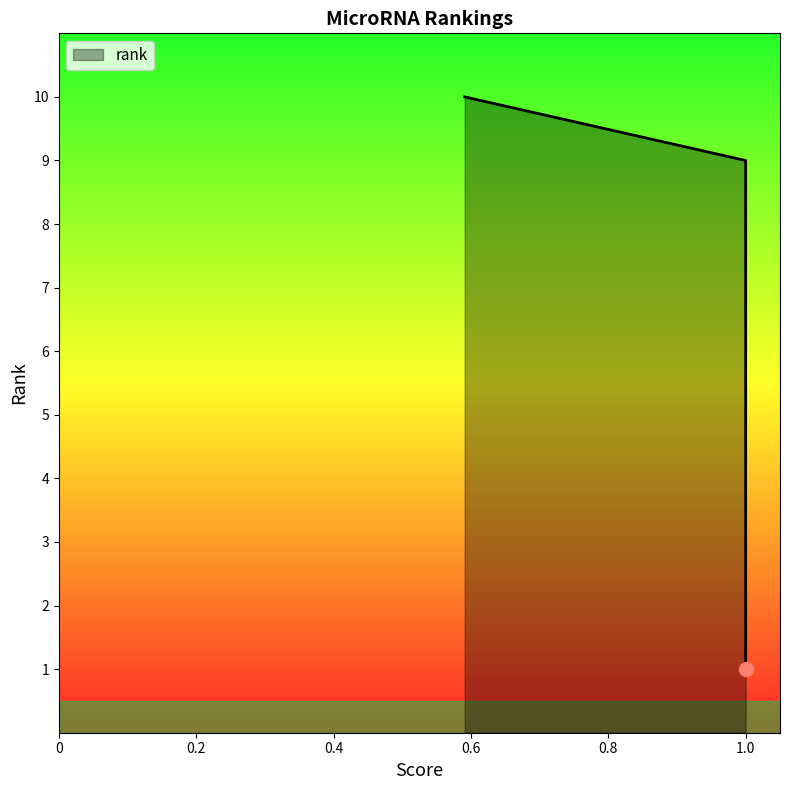

What is the average value?

6